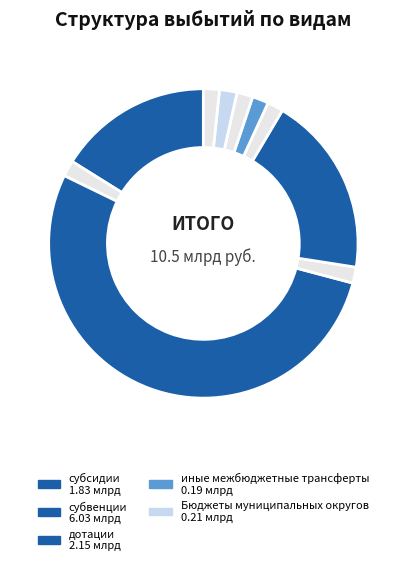

How many segments does this pie chart have?

10